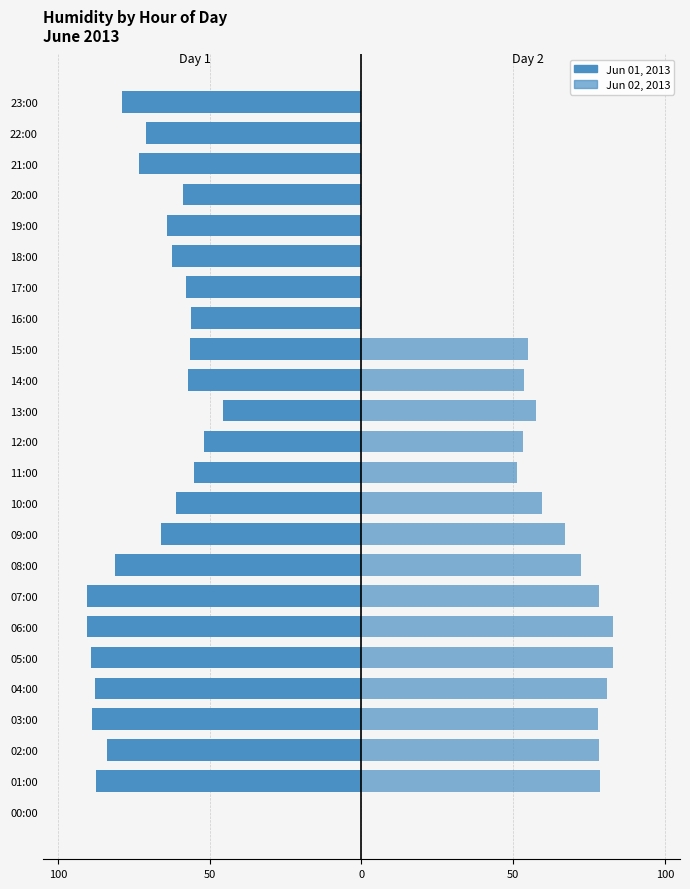

True or false: Day 1 (Jun 01) has a value of -87.5 at 01:00.

True